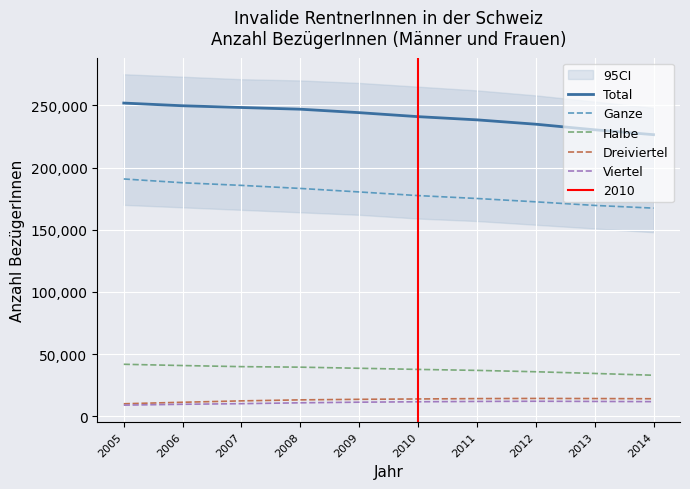

What is the difference between the second highest and minimum values in the Dreiviertel series?

4180